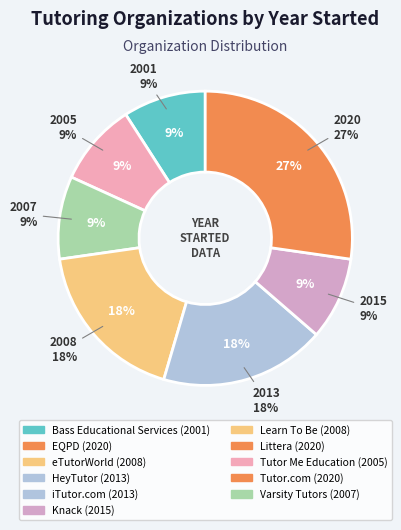

Does Tutor Me Education account for over 50% of the chart?

No